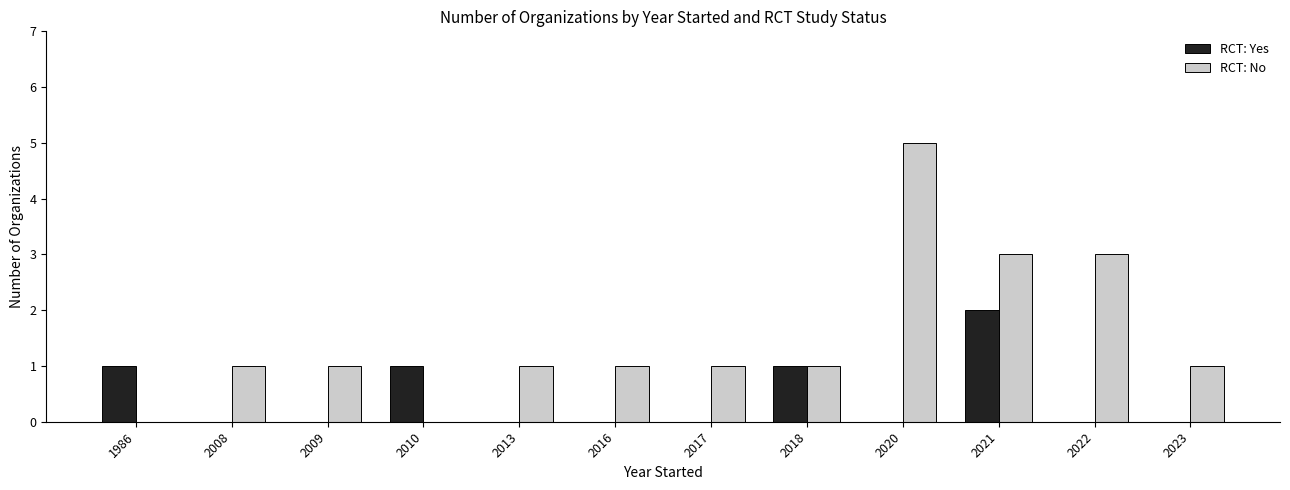

True or false: RCT: Yes has a value of 0 at 2022.

True